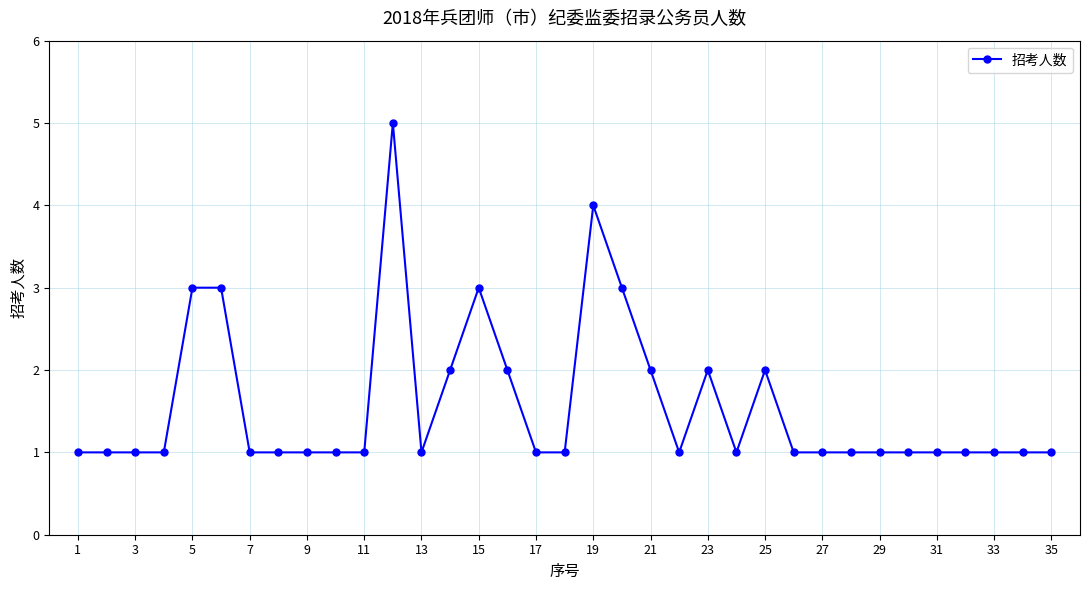

True or false: there are more than 0 points higher than both neighbors.

True